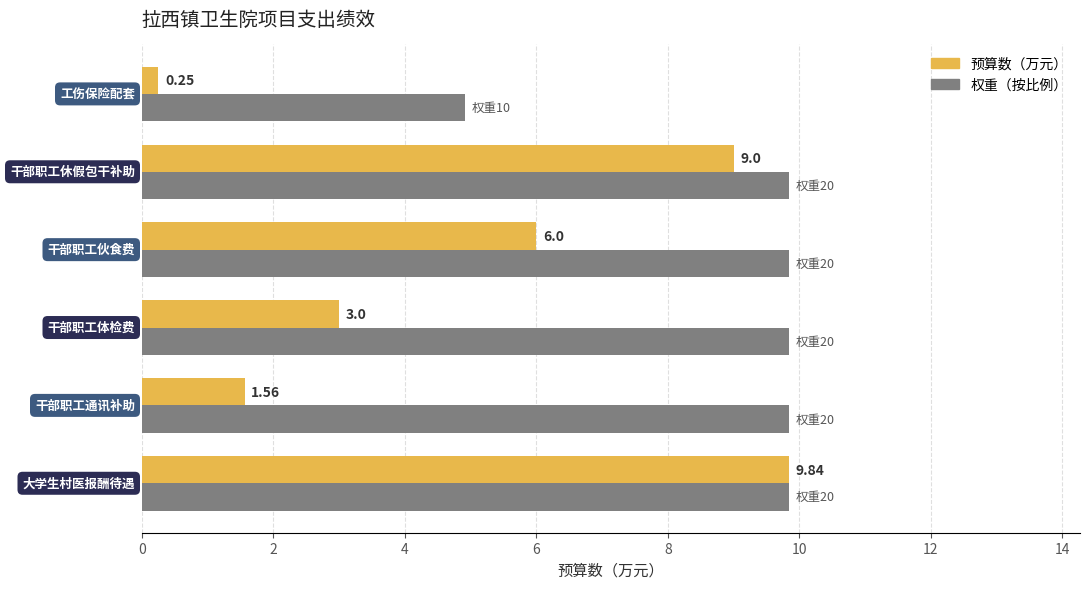

What is the difference between the maximum and minimum values in the 权重（按比例） series?

4.9